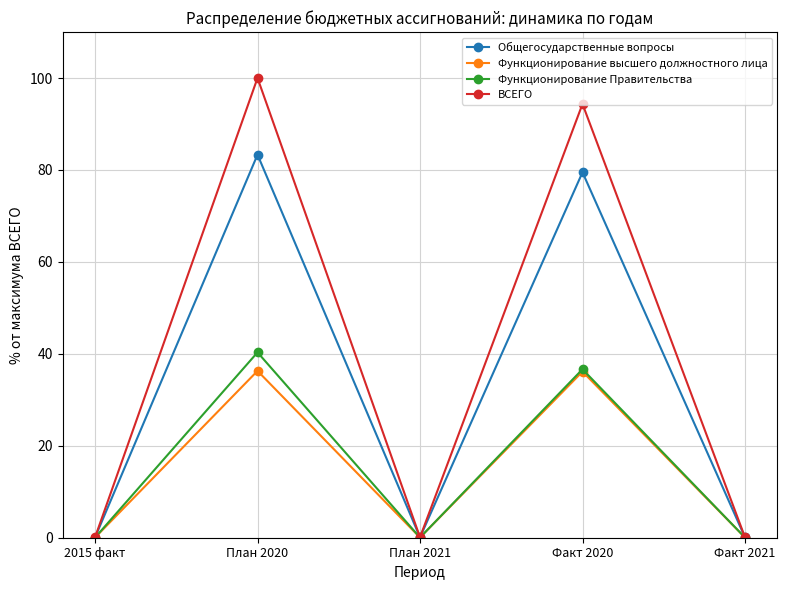

How many series are shown in this chart?

4